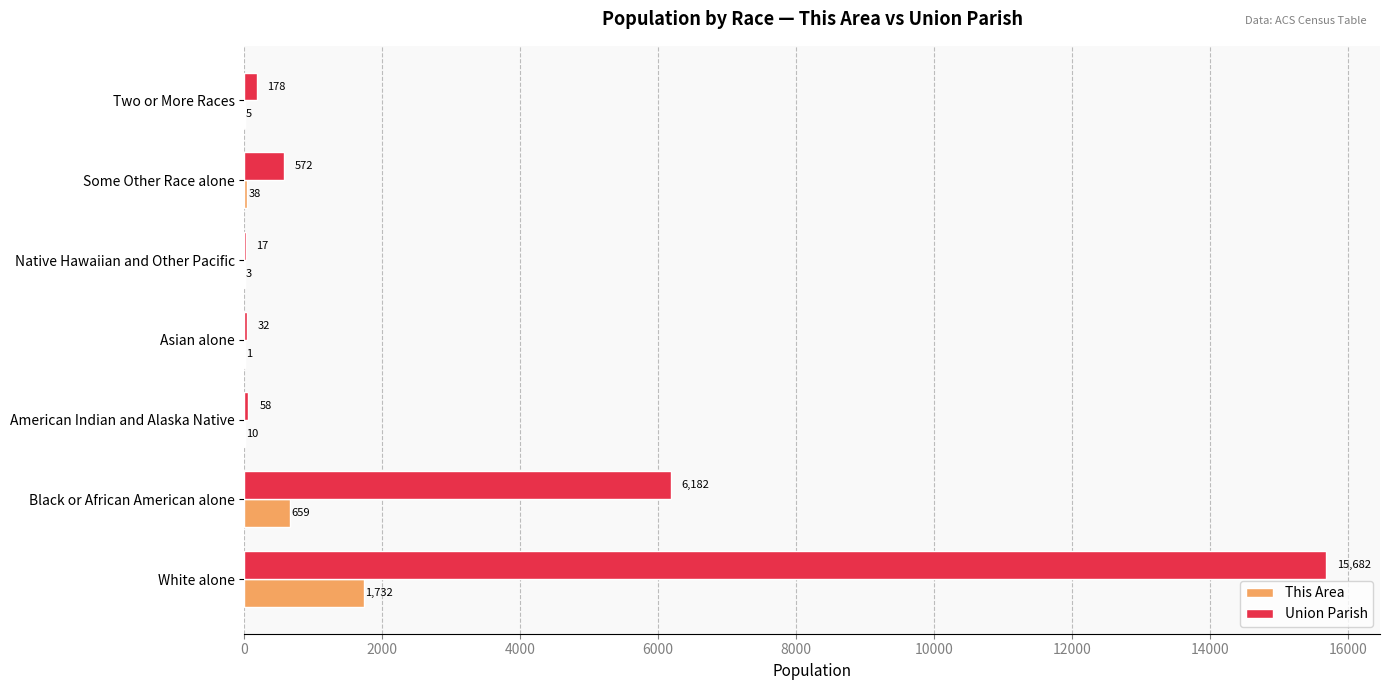

What are all the series names shown in the legend?

This Area, Union Parish